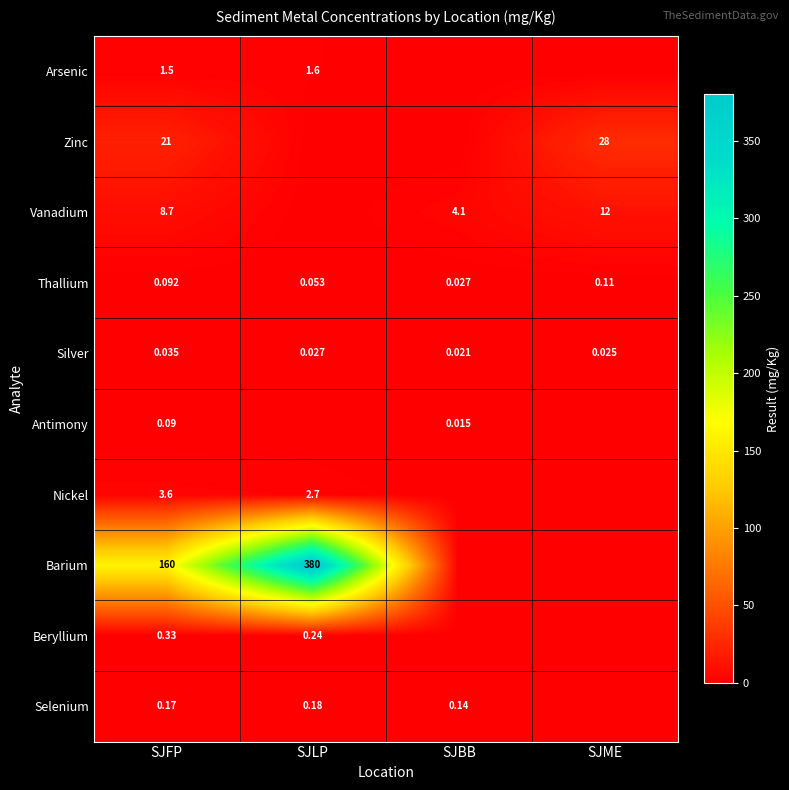

Which category has the lowest value in the Thallium series?

SJBB